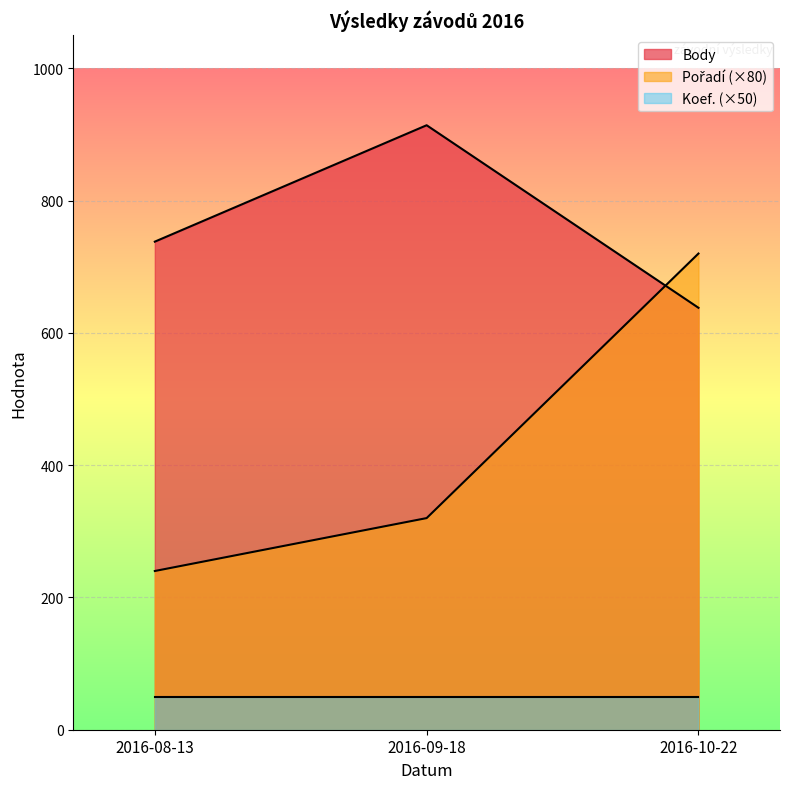

At which category is the sum across all series the highest?

2016-10-22